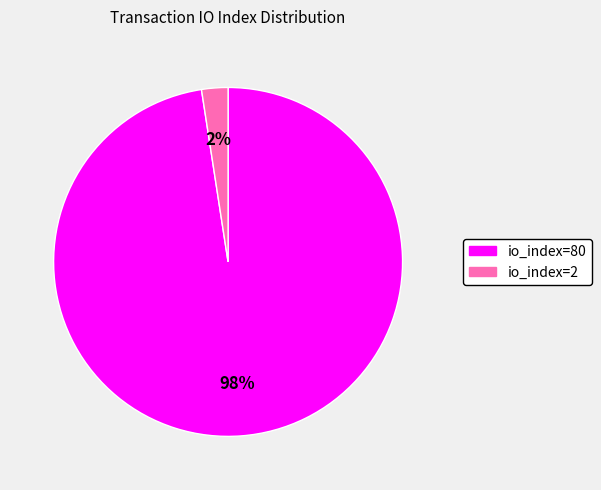

How many slices are in this pie chart?

2